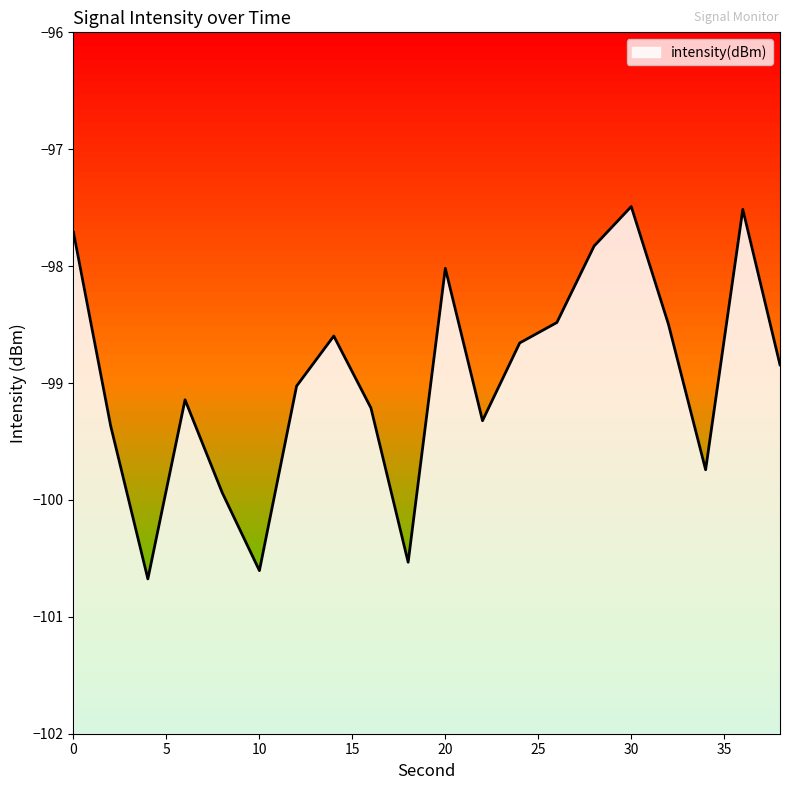

Rank the categories by value from lowest to highest.

4, 10, 18, 8, 34, 2, 22, 16, 6, 12, 38, 24, 14, 32, 26, 20, 28, 0, 36, 30